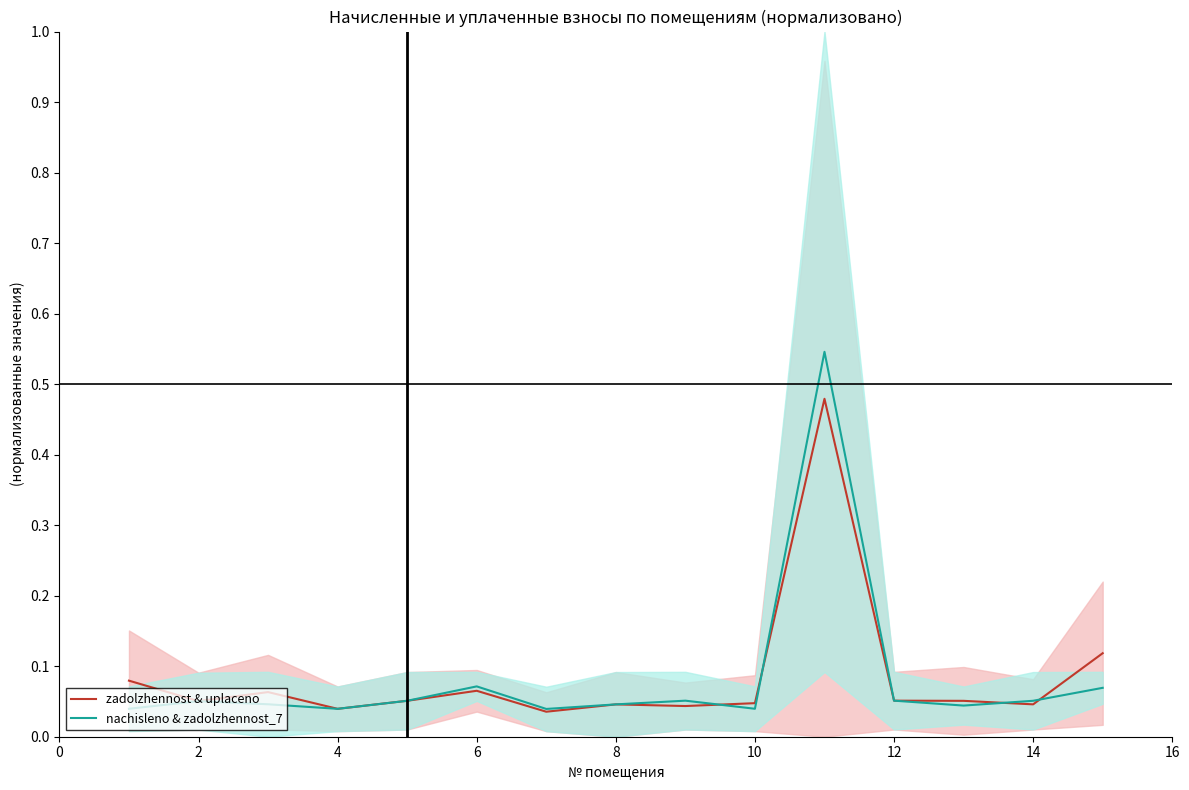

Reading right to left, what are all the values shown in this chart?

zadolzhennost & uplaceno: 0.1	0.0	0.1	0.1	0.5	0.0	0.0	0.0	0.0	0.1	0.1	0.0	0.1	0.1	0.1
nachisleno & zadolzhennost_7: 0.1	0.1	0.0	0.1	0.5	0.0	0.1	0.0	0.0	0.1	0.1	0.0	0.0	0.1	0.0